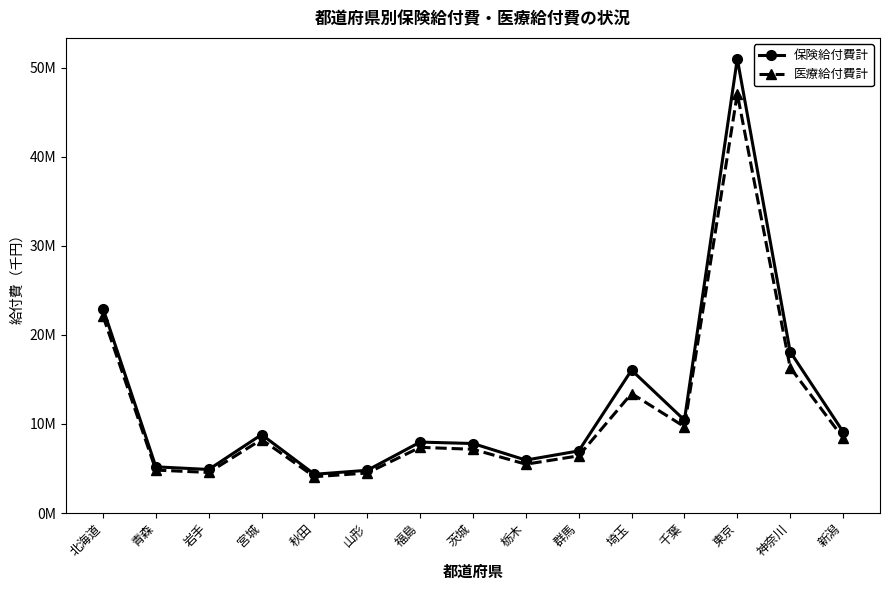

Does the chart have visible grid lines?

No